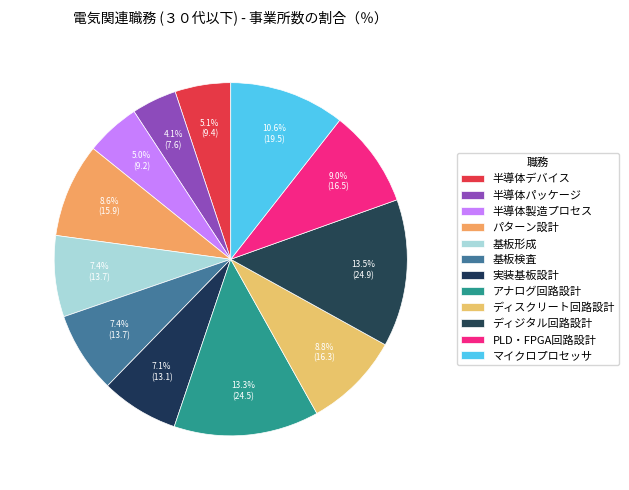

To the nearest percent, what portion does 基板検査 represent?

7%